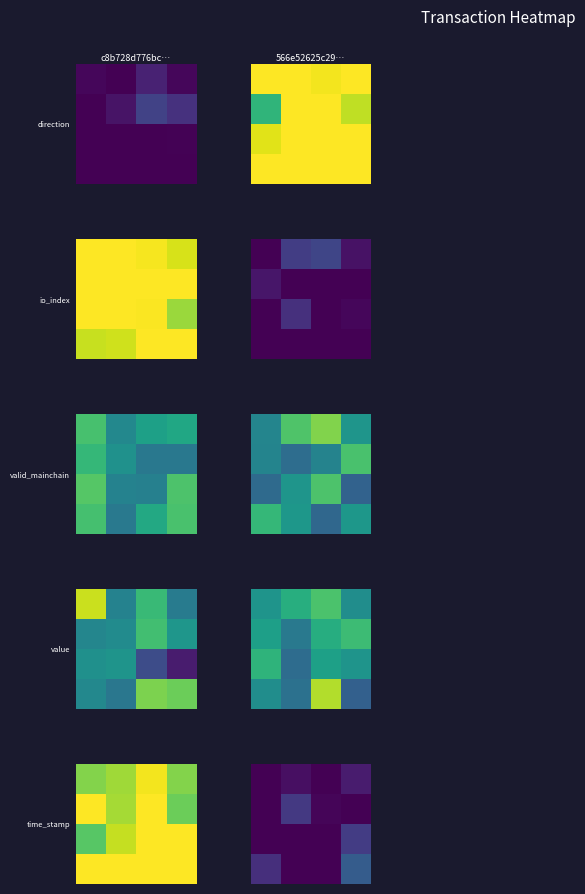

Count the number of categories in the chart.

4